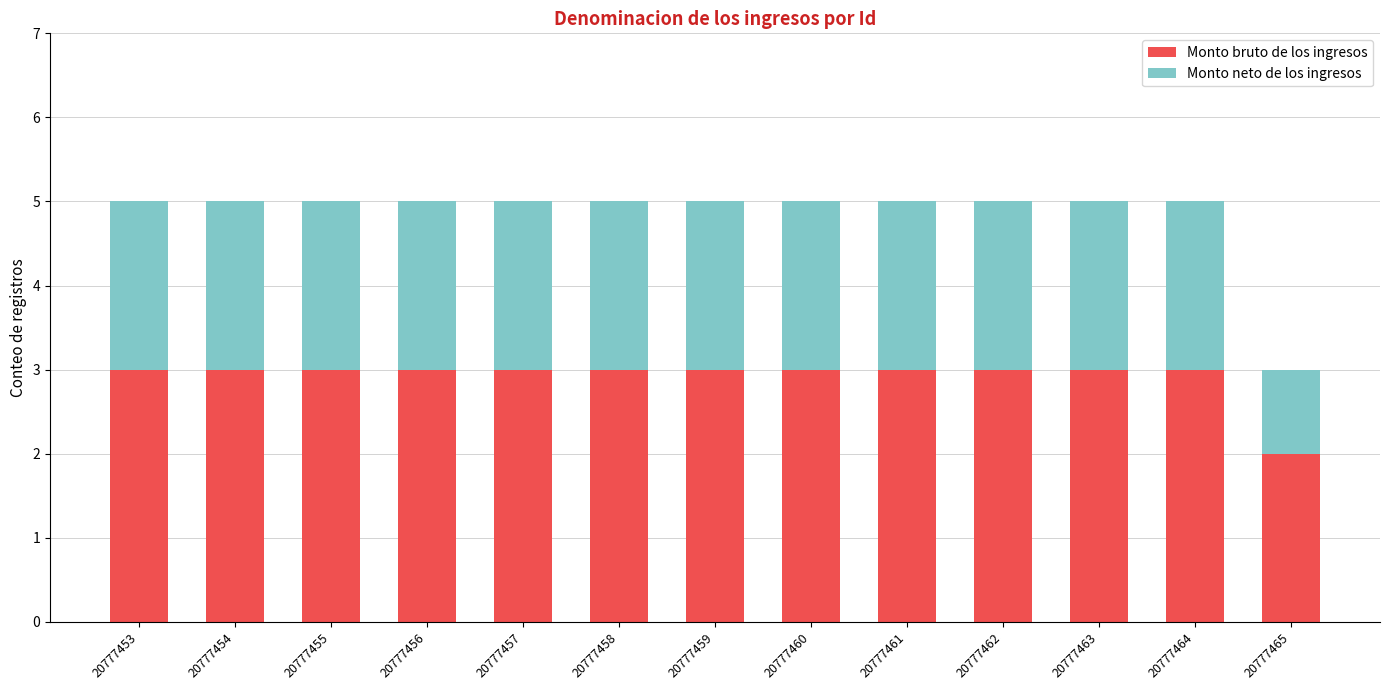

The Monto bruto de los ingresos series shows 3 at 20777453. True or false?

True